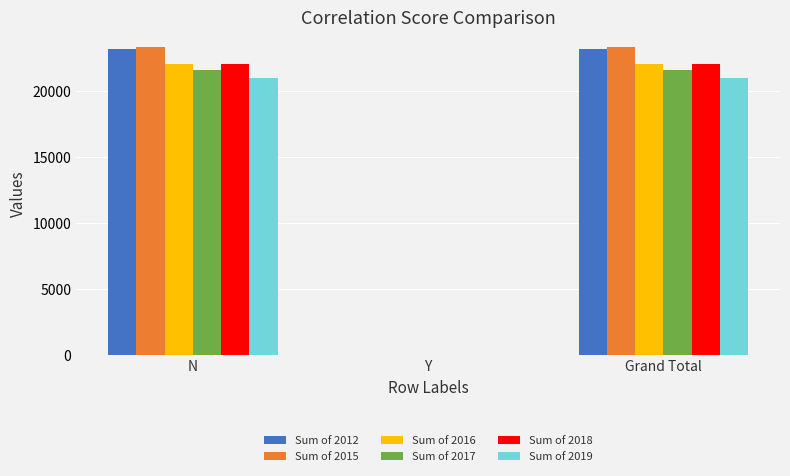

What is the total value across all series at Grand Total?

133465.2